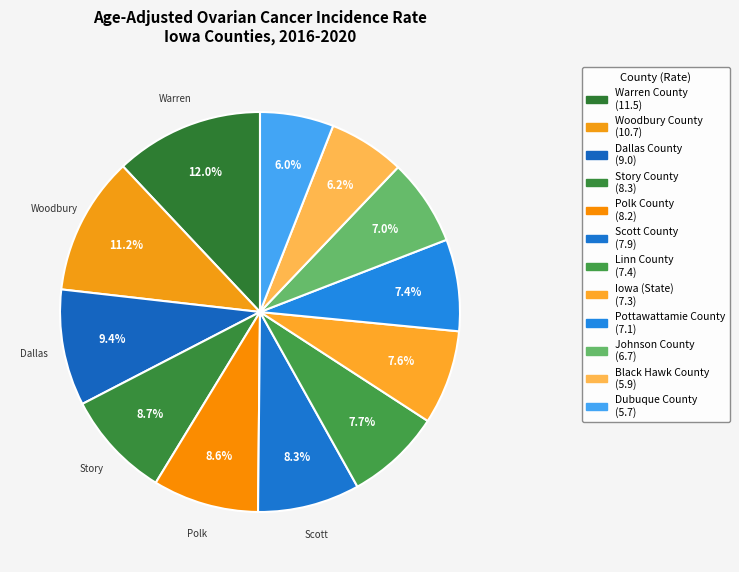

Which category has the biggest portion of the pie?

Warren County